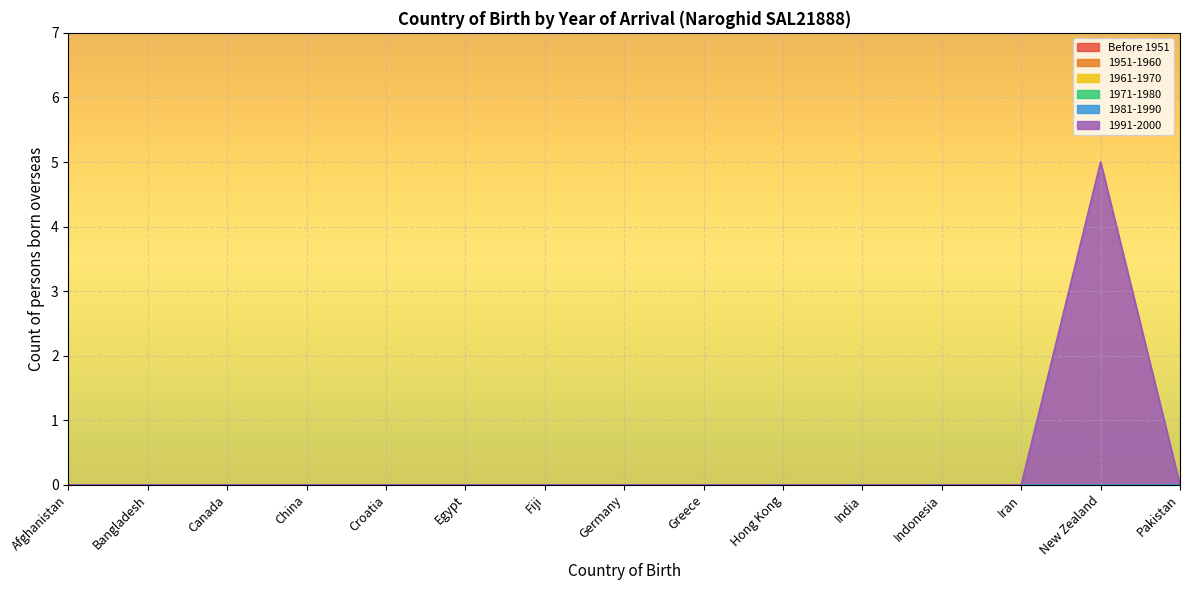

At which category is the sum across all series the highest?

New Zealand